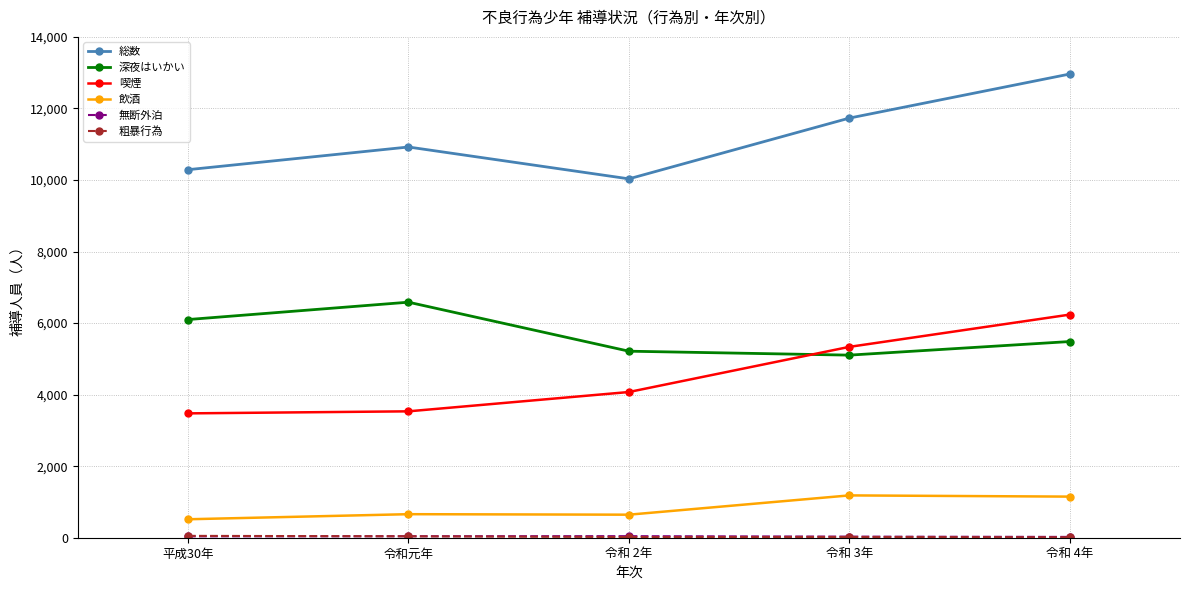

The value of 喫煙 at 令和 3年 is 5335. True or false?

True